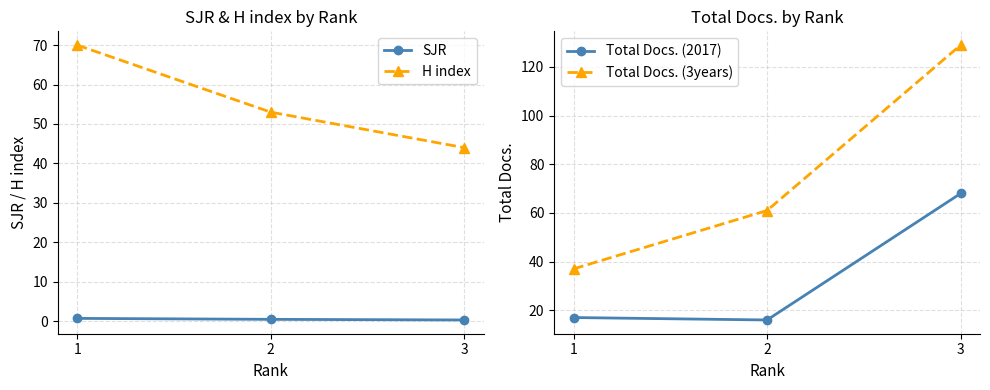

Reading left to right, extract all data points from this chart.

SJR: 0.7	0.5	0.3
H index: 70.0	53.0	44.0
Total Docs. (2017): 17.0	16.0	68.0
Total Docs. (3years): 37.0	61.0	129.0